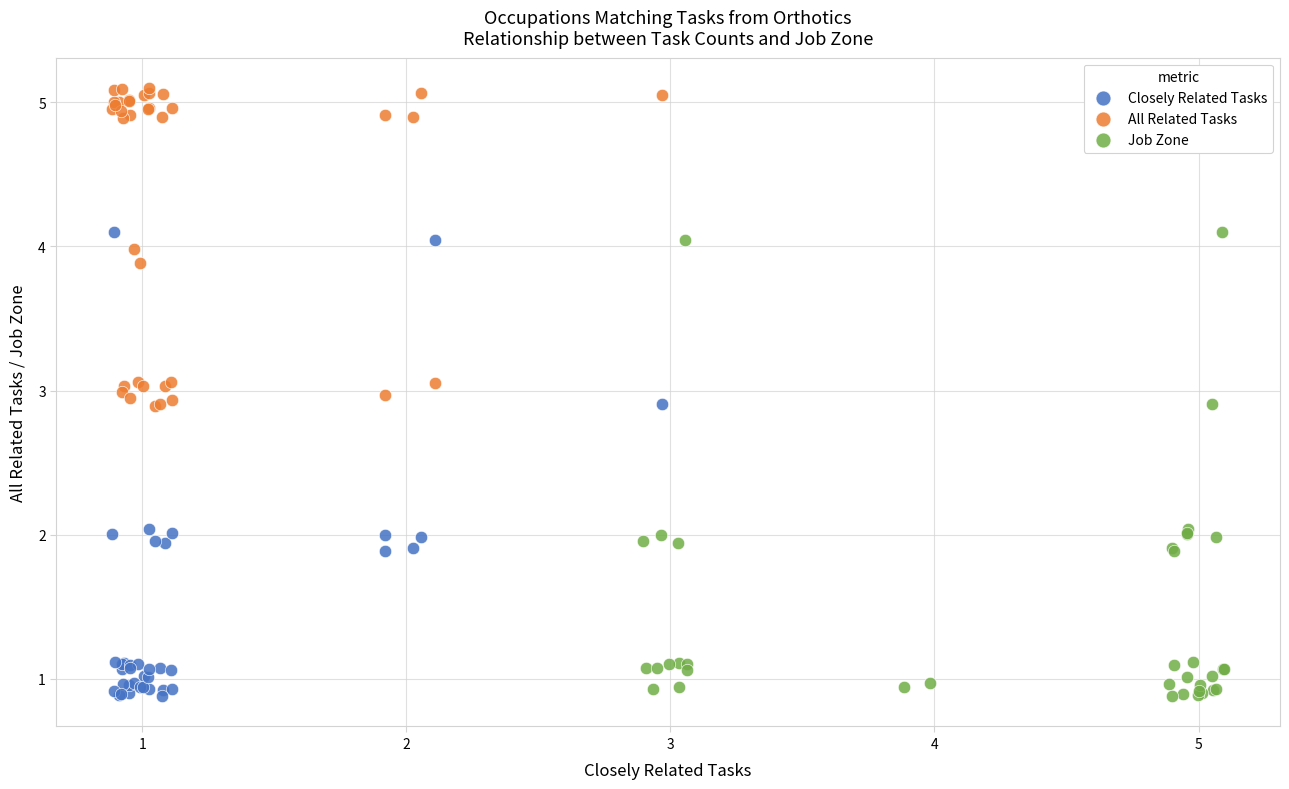

Which series reaches the maximum Y coordinate?

All Related Tasks